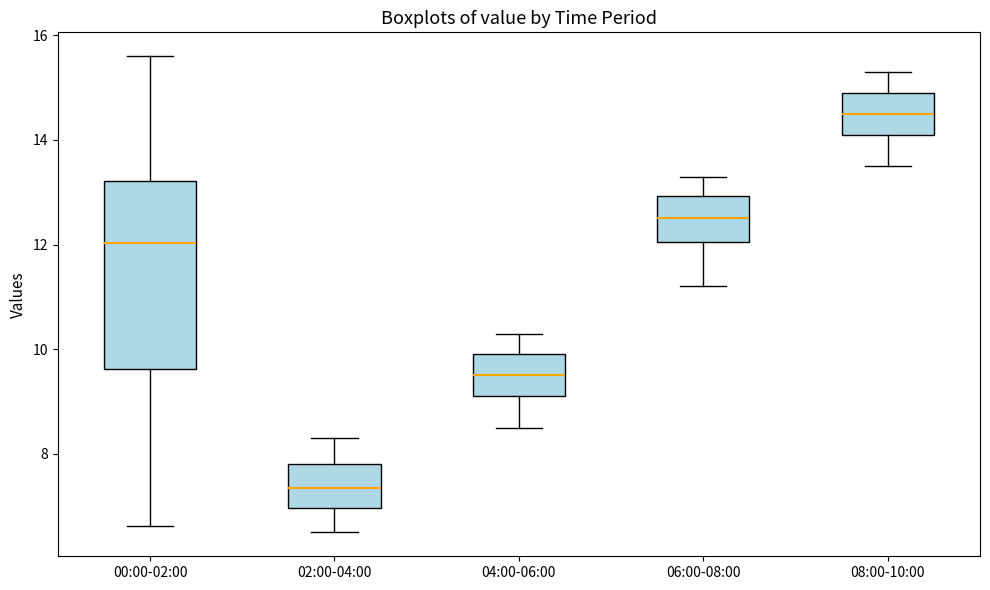

Reading left to right, transcribe this box plot: for each box, give where its median line is, the range the box spans, and where its two whiskers end, as read against the y-axis. The values are not printed on the chart, so give them approximately, as read against the axis.

00:00-02:00: median 12.0, box 9.6 to 13.2, whiskers 6.6 to 15.6
02:00-04:00: median 7.4, box 7.0 to 7.8, whiskers 6.6 to 8.4
04:00-06:00: median 9.6, box 9.2 to 10.0, whiskers 8.6 to 10.4
06:00-08:00: median 12.6, box 12.0 to 13.0, whiskers 11.2 to 13.4
08:00-10:00: median 14.6, box 14.2 to 15.0, whiskers 13.6 to 15.4